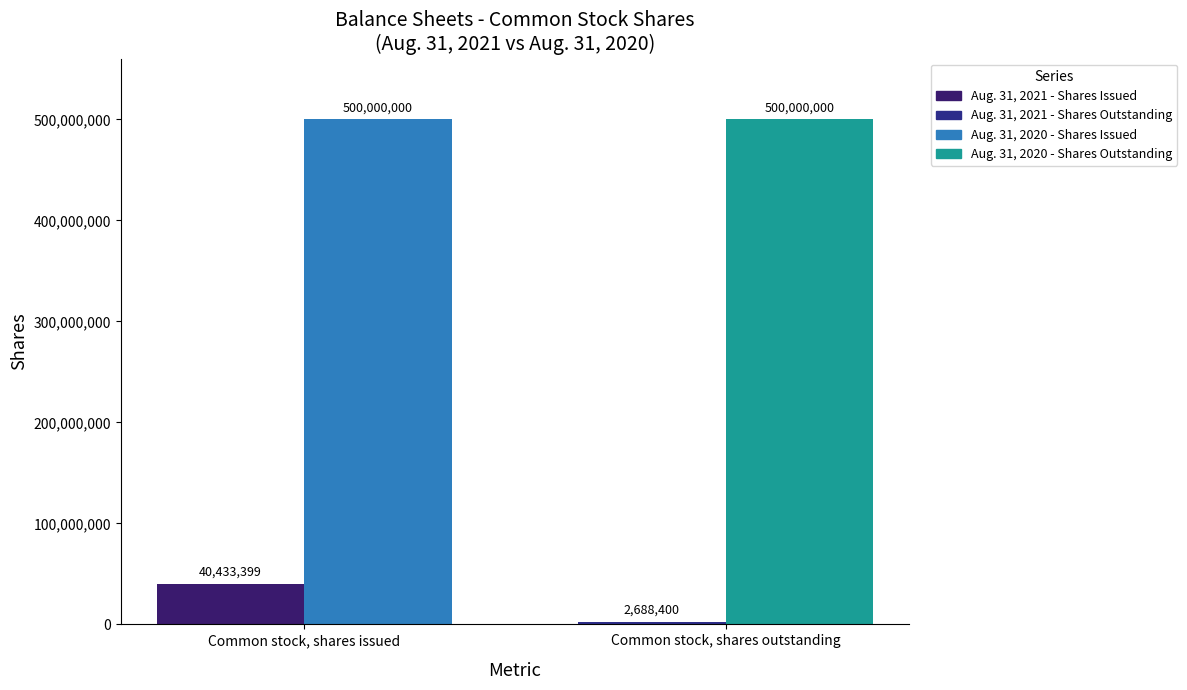

How many categories are shown in the chart?

1